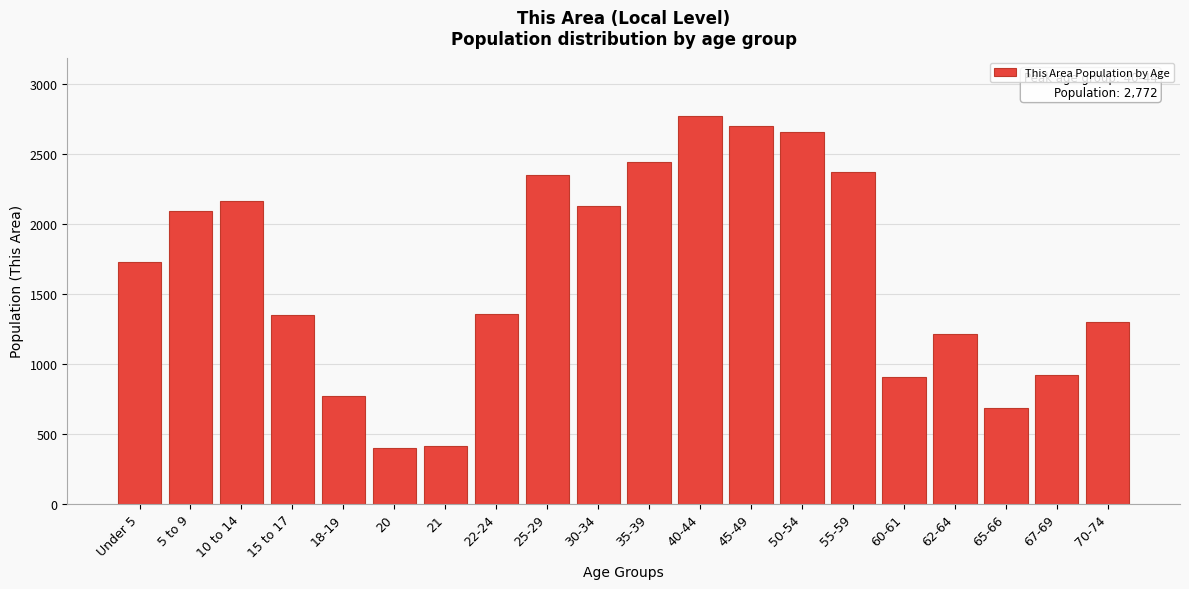

What is the difference between the second highest and minimum values?

2298